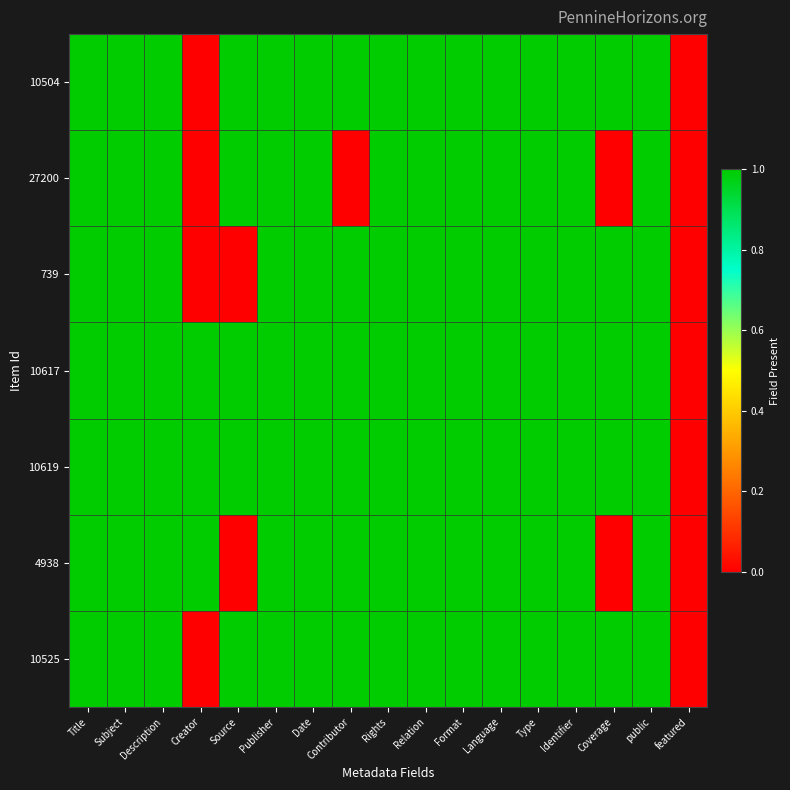

At which category is the sum across all series the highest?

Title